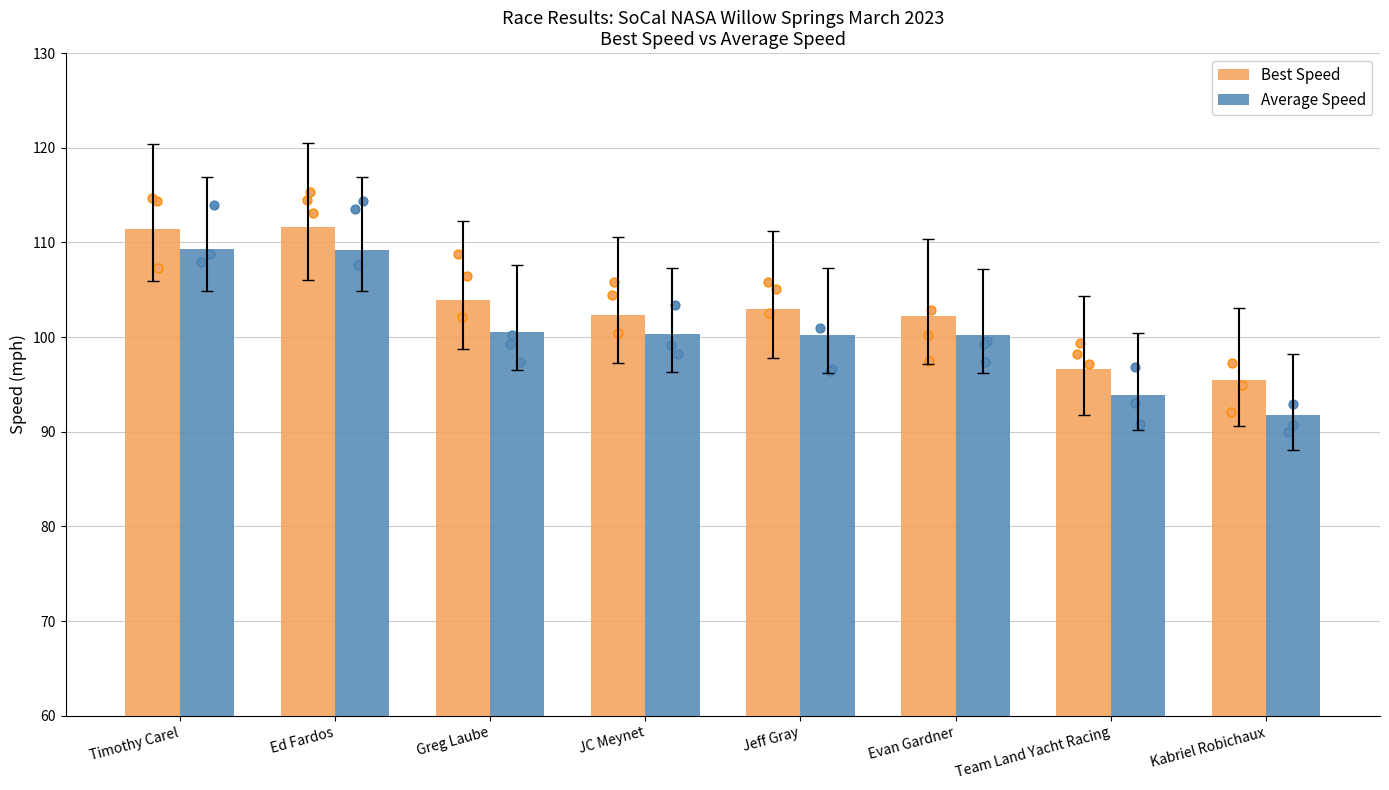

Which series has the widest spread of Y values?

Average Speed